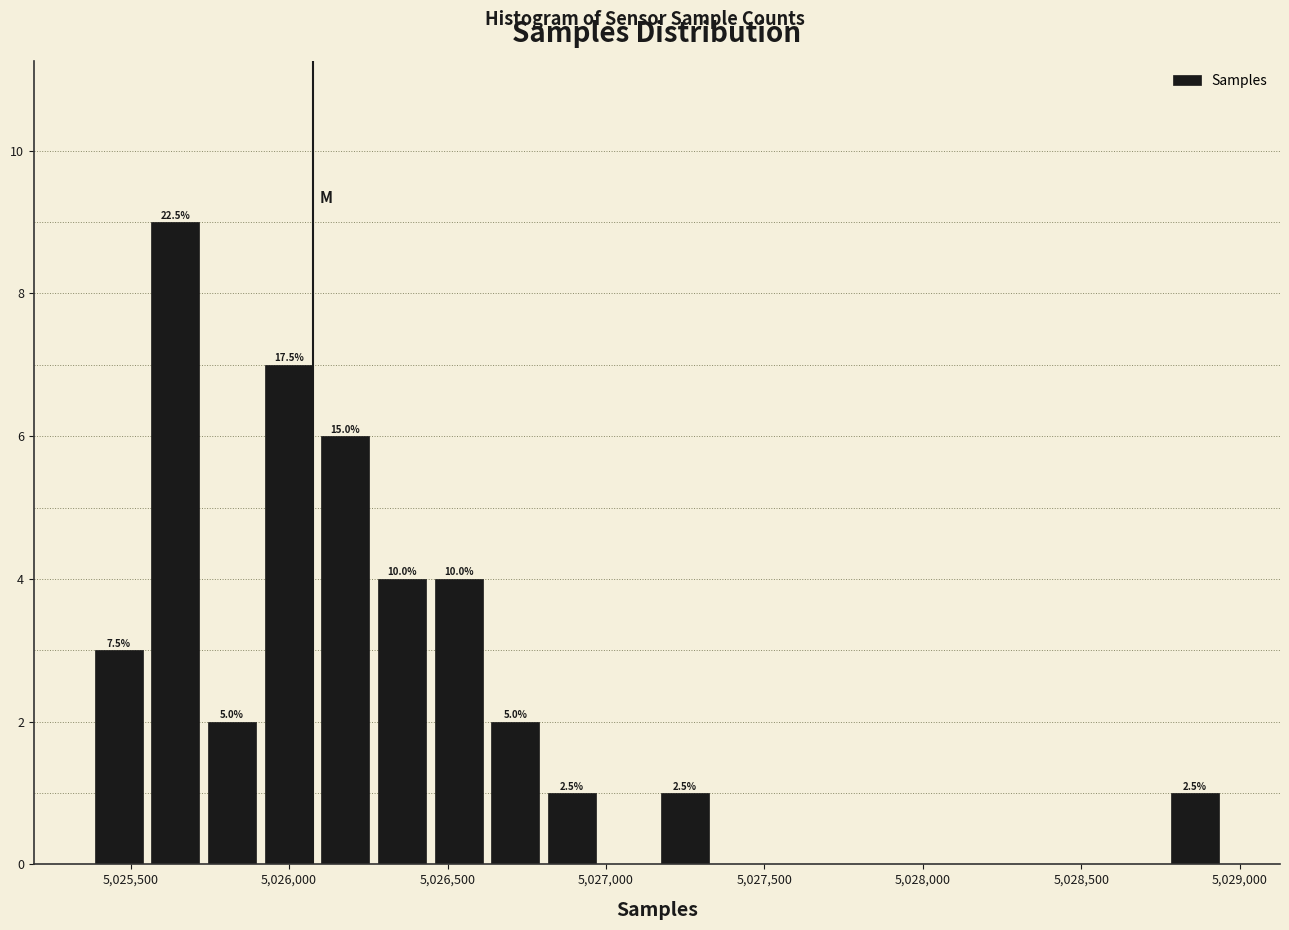

Read against the x-axis, roughly where is the centre of the tallest bar?

5025650